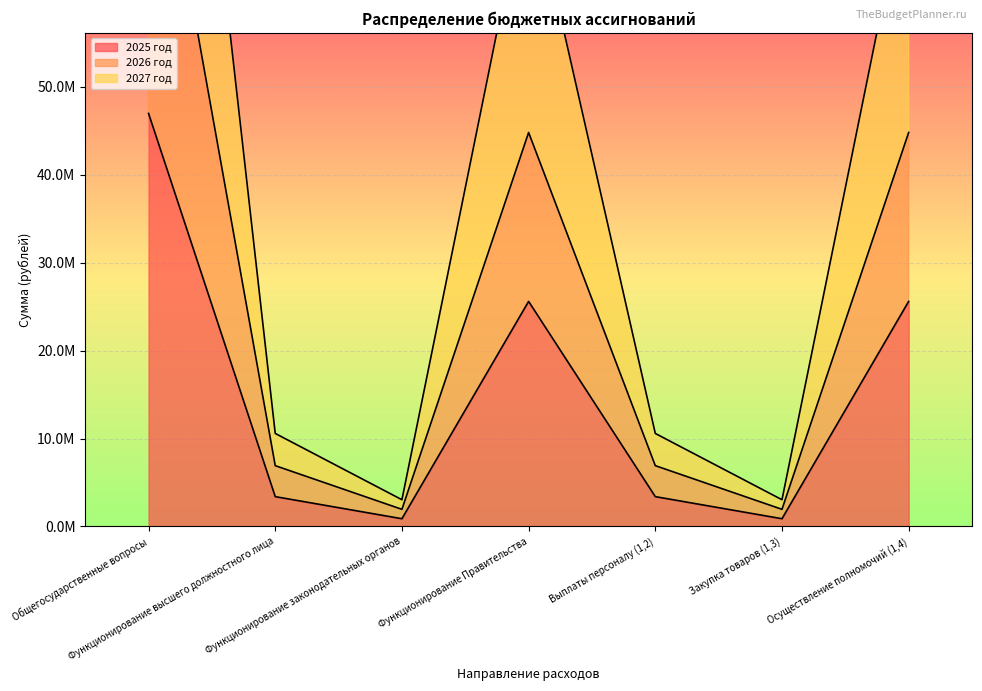

How many data points in 2026 год are above 6913470?

3